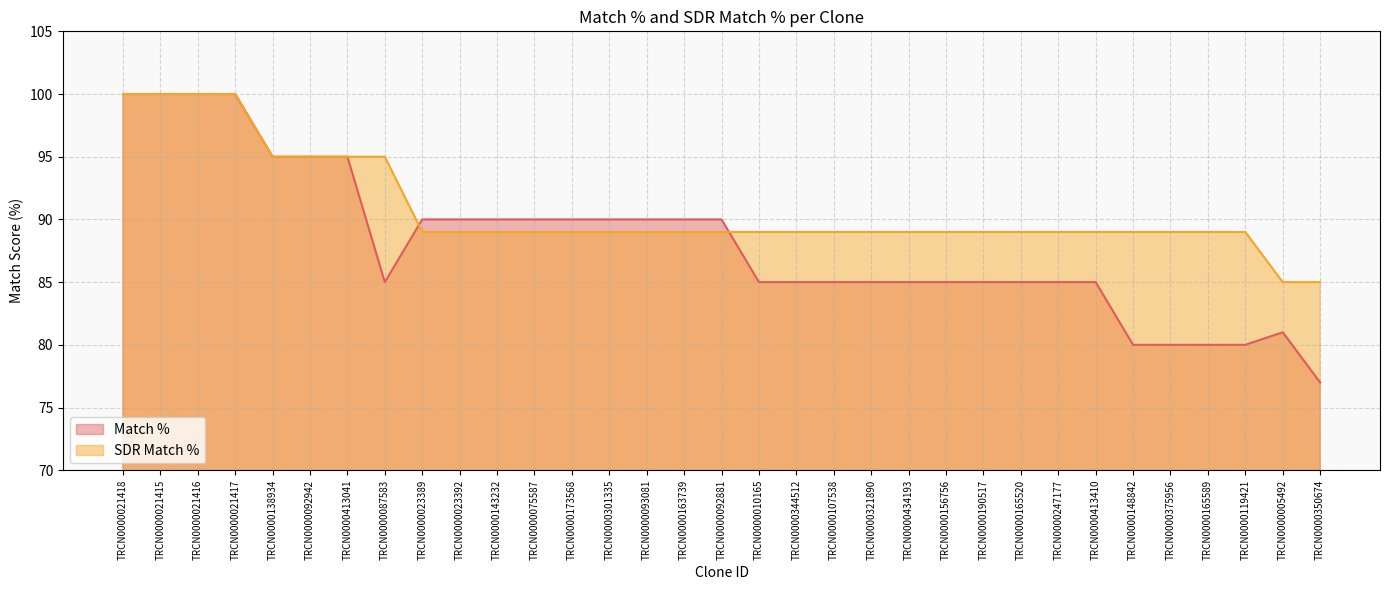

How many distinct data groups are displayed?

2